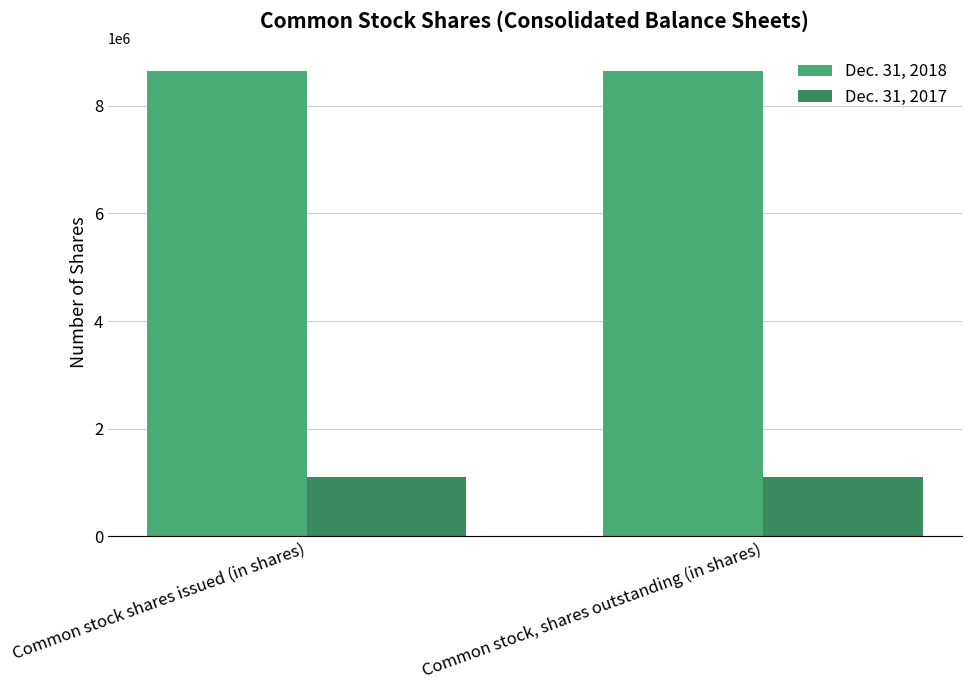

Reading left to right, list all the values displayed in this chart.

Dec. 31, 2018: 8640583	8640583
Dec. 31, 2017: 1090553	1090553